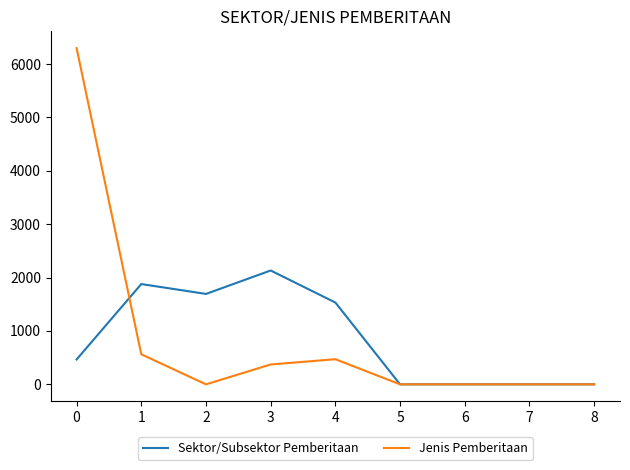

Reading right to left, what are all the values shown in this chart?

Sektor/Subsektor Pemberitaan: 8=0	7=0	6=0	5=0	4=1533	3=2133	2=1694	1=1879	0=466
Jenis Pemberitaan: 8=0	7=0	6=0	5=0	4=471	3=372	2=0	1=563	0=6299